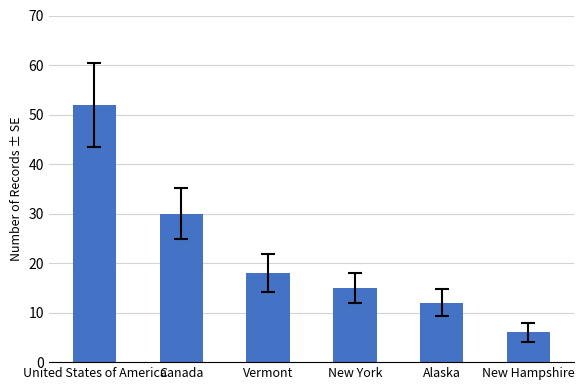

What is the label of the 5th bar from the right?

Canada